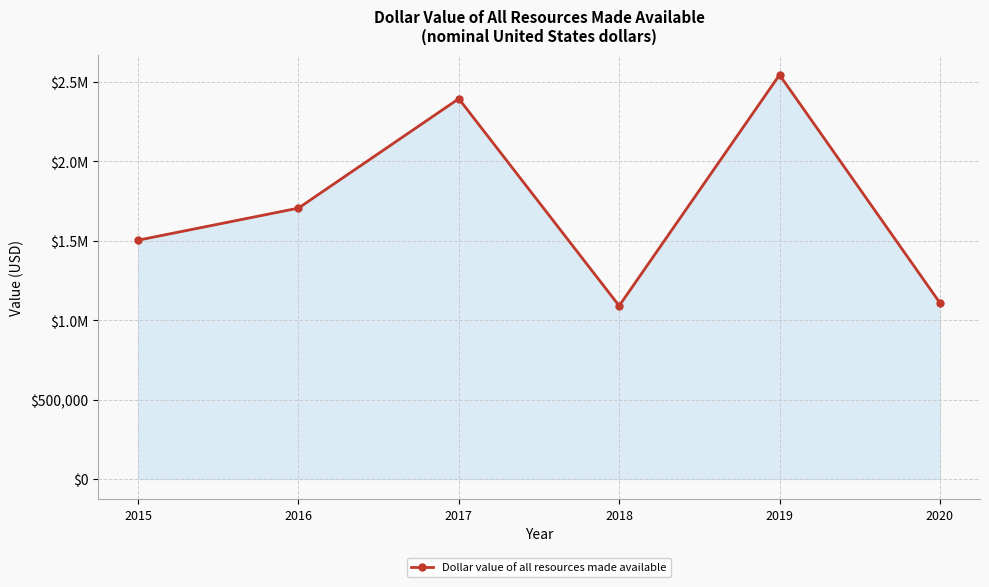

Reading left to right, extract all data points from this chart.

1503906	1705836	2394915	1090551	2545063	1109141